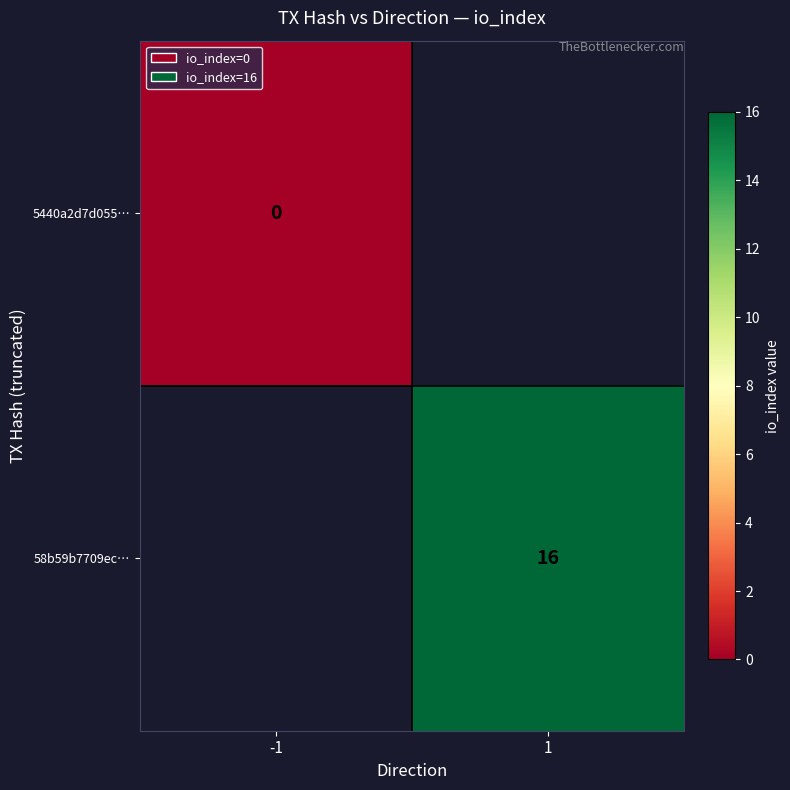

True or false: 58b59b7709ec… has a value of 22 at 1.

False